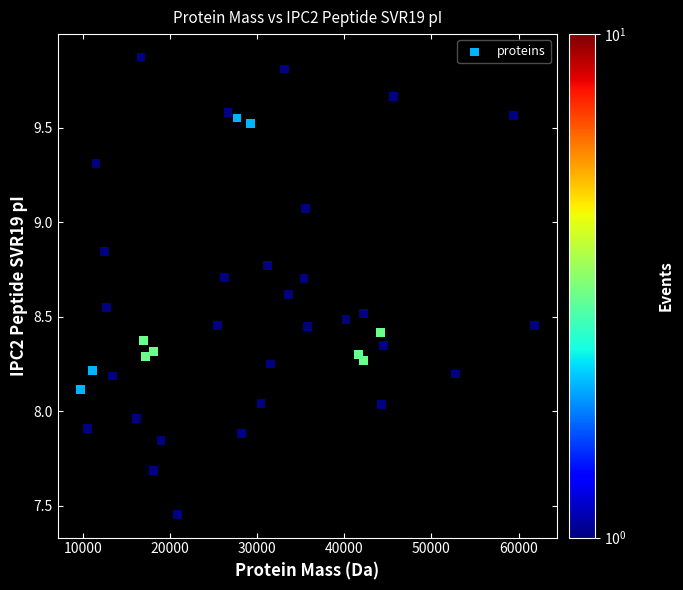

What is the range of Y values (max minus min)?

2.4